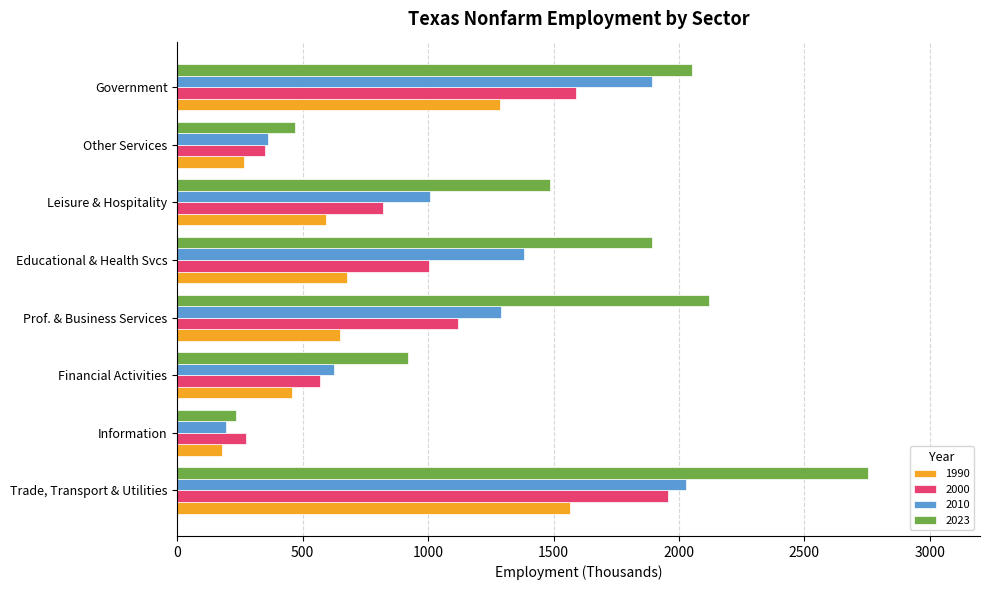

True or false: 1990 has a value of 75.9 at Other Services.

False